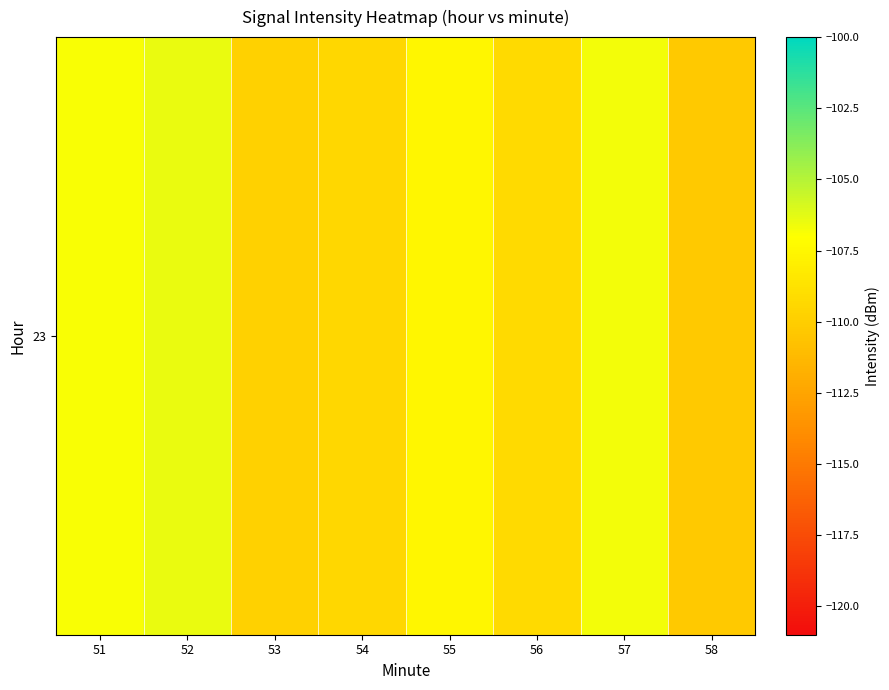

List the labels in order of value, largest first.

52, 57, 51, 55, 56, 54, 53, 58